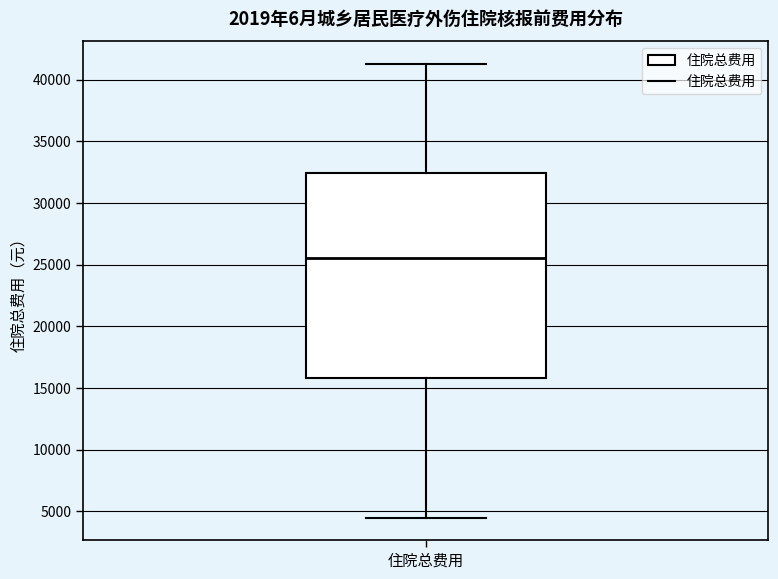

Where does the upper whisker of the box for 住院总费用 end on the y-axis? The values are not printed on the chart, so give them approximately, as read against the axis.

41500